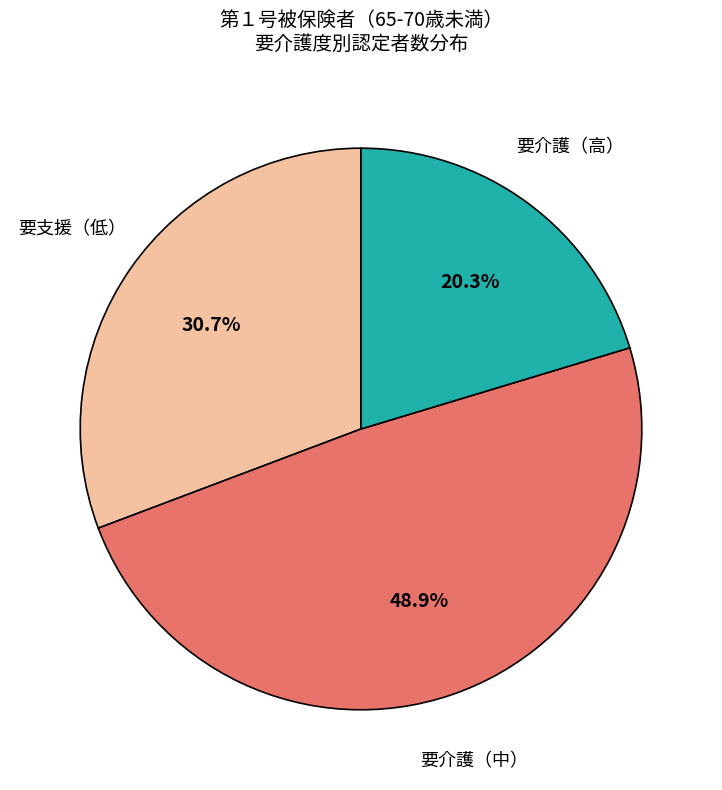

What portion of the pie excludes 要介護（中）?

51.1%